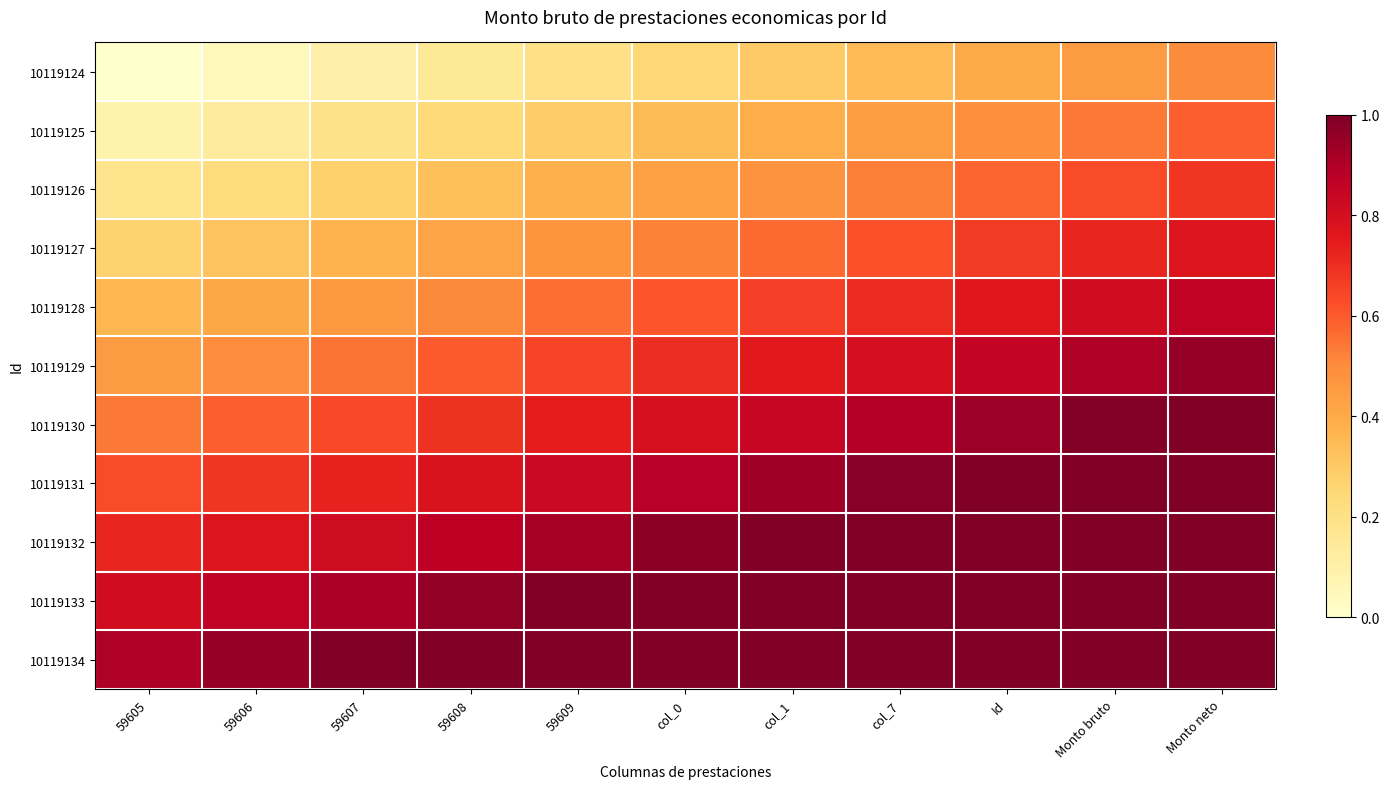

Which has a higher value, 59609 or col_1?

col_1